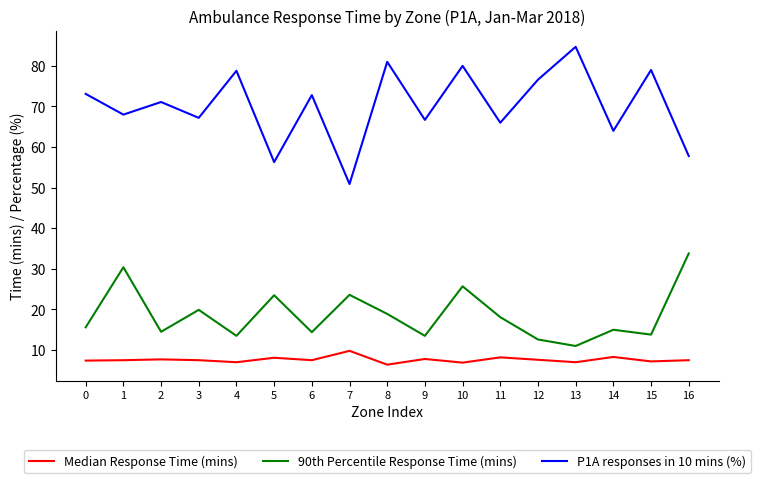

At which category is the sum across all series the highest?

10